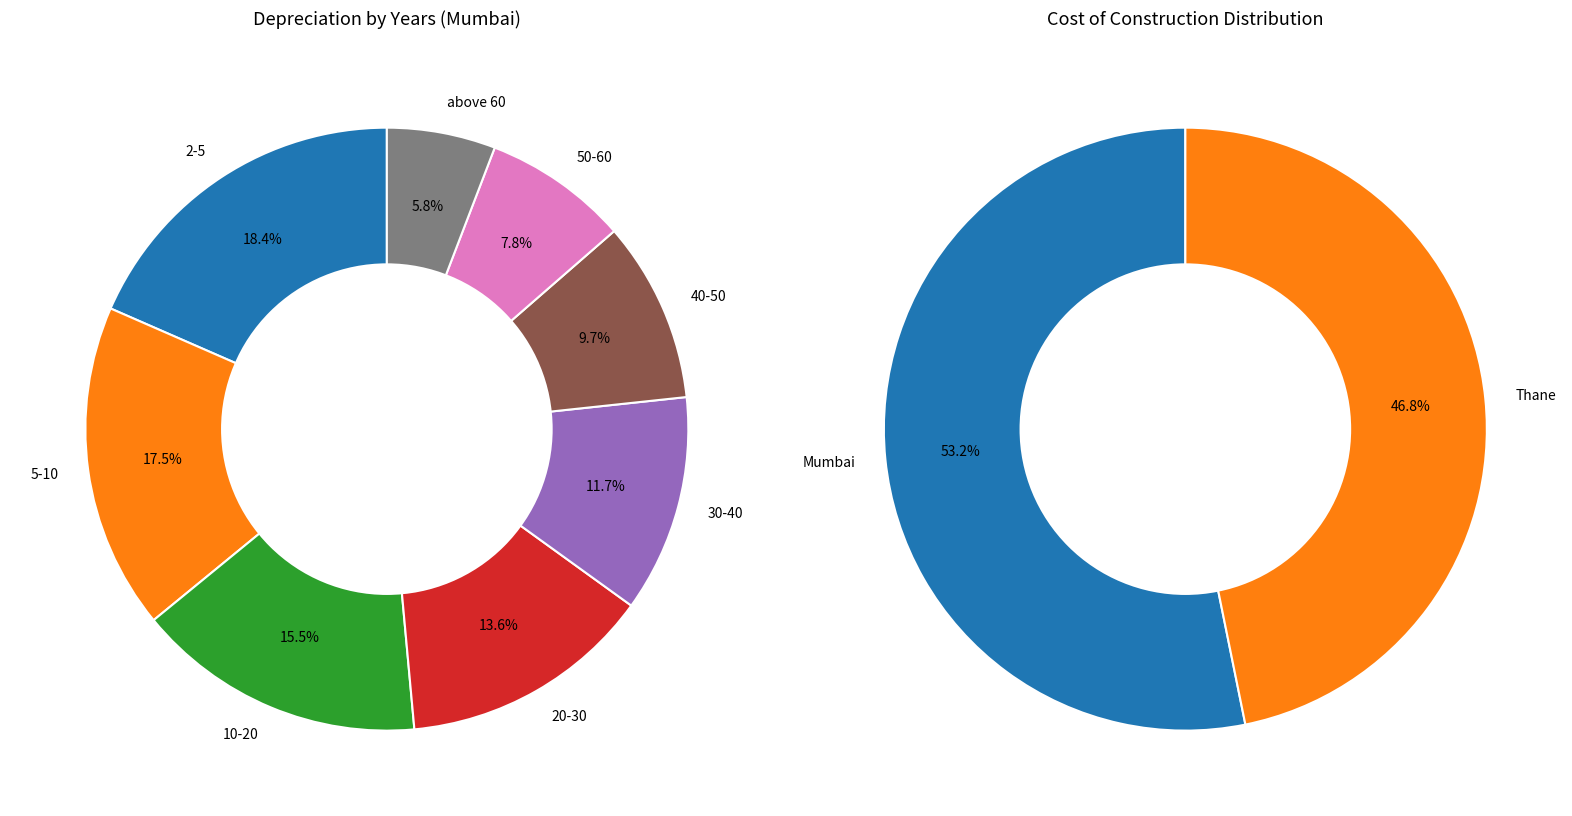

Which category has the smallest portion of the pie?

above 60